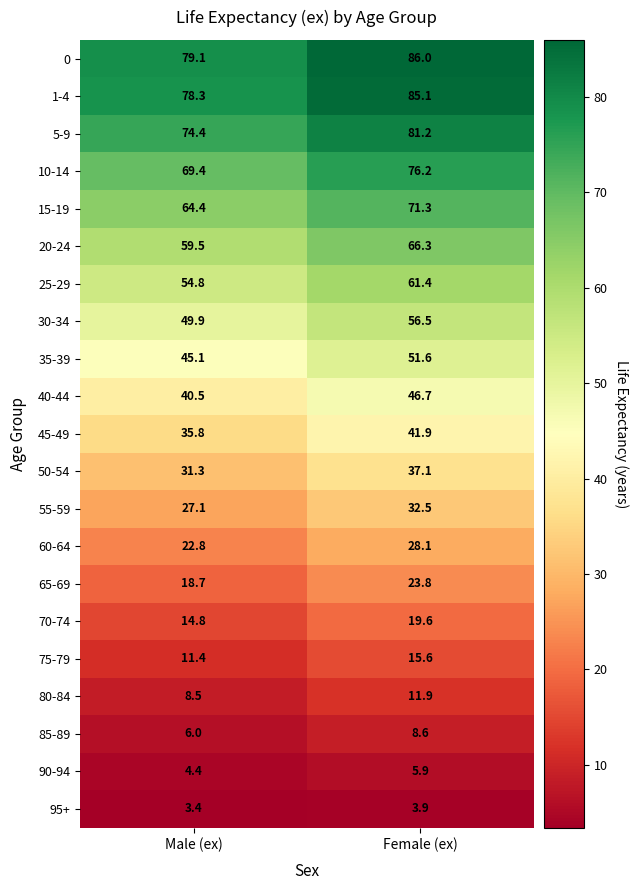

How many series are shown in this chart?

21